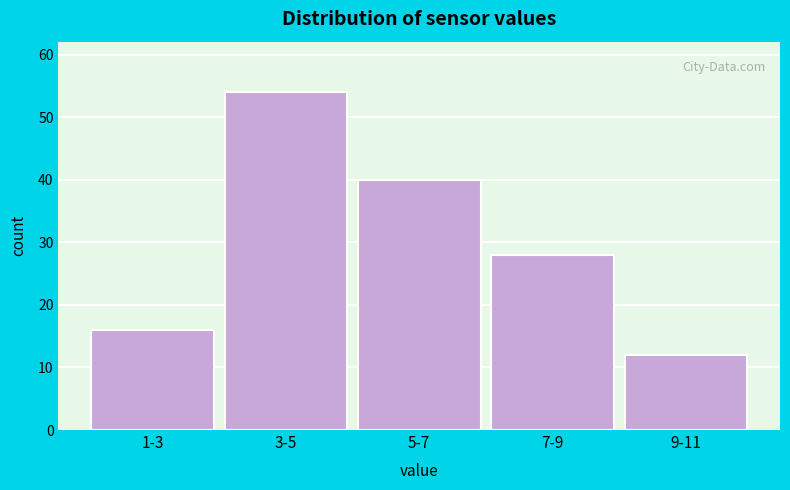

Reading left to right, transcribe all the data shown in this chart.

16	54	40	28	12